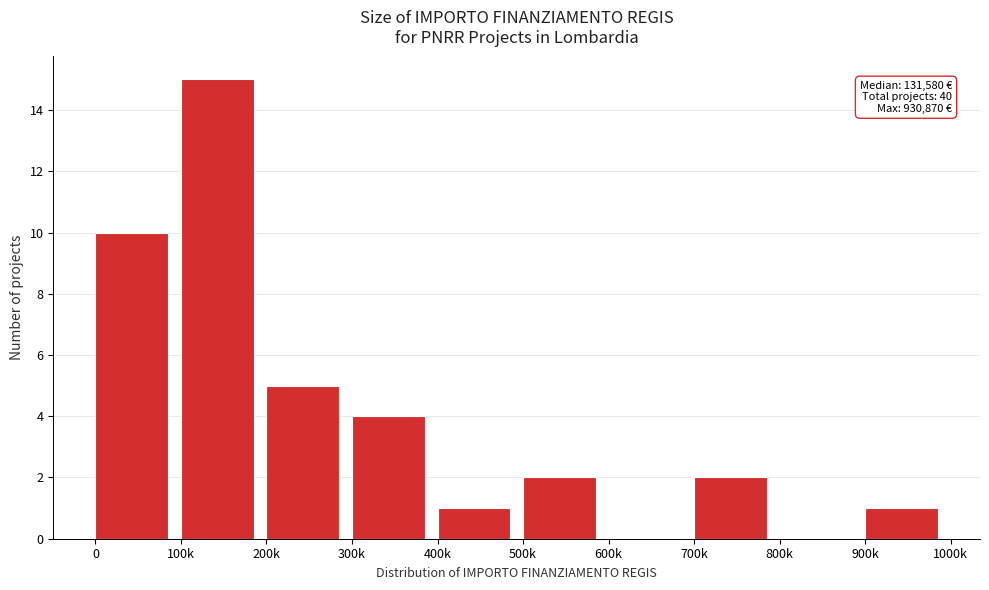

Reading right to left, transcribe all the data shown in this chart.

900k=1	800k=0	700k=2	600k=0	500k=2	400k=1	300k=4	200k=5	100k=15	0=10